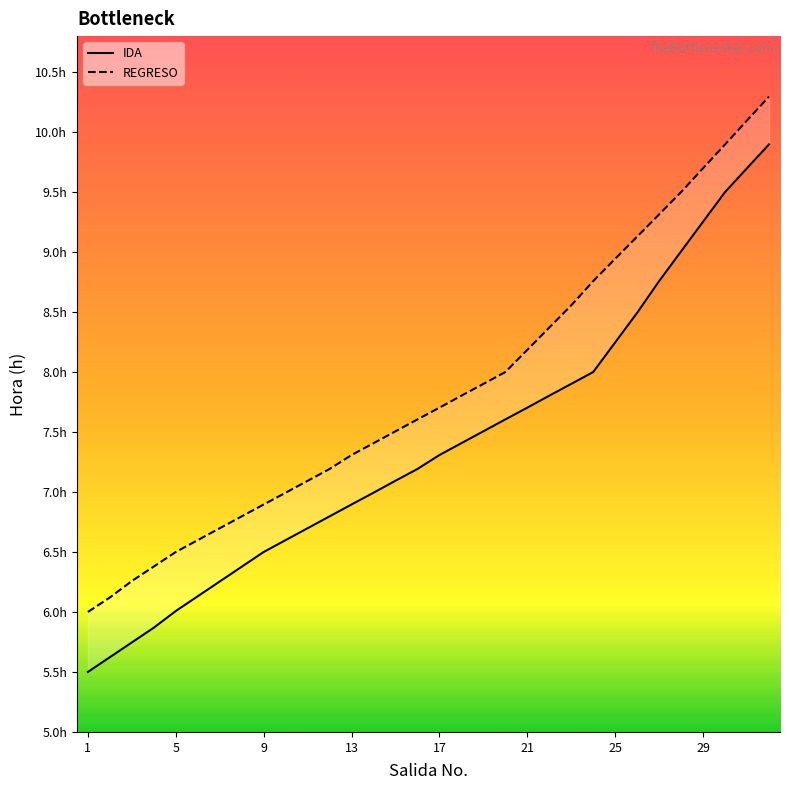

At how many categories does at least one series exceed 8?

12